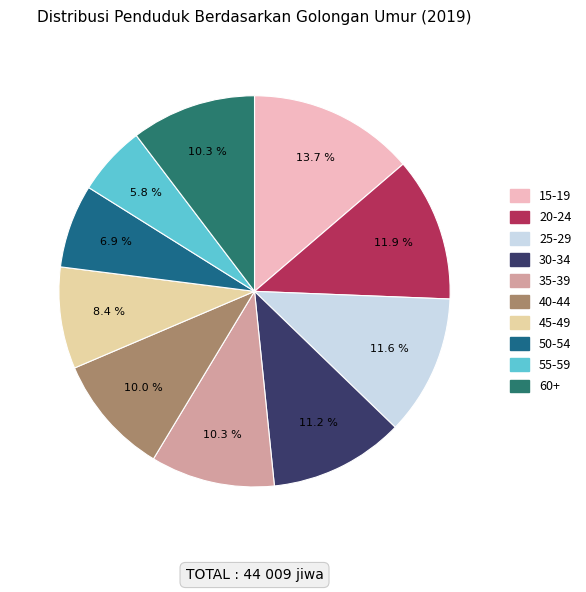

Combined, what portion of the pie is 55-59 and 30-34?

16.9%